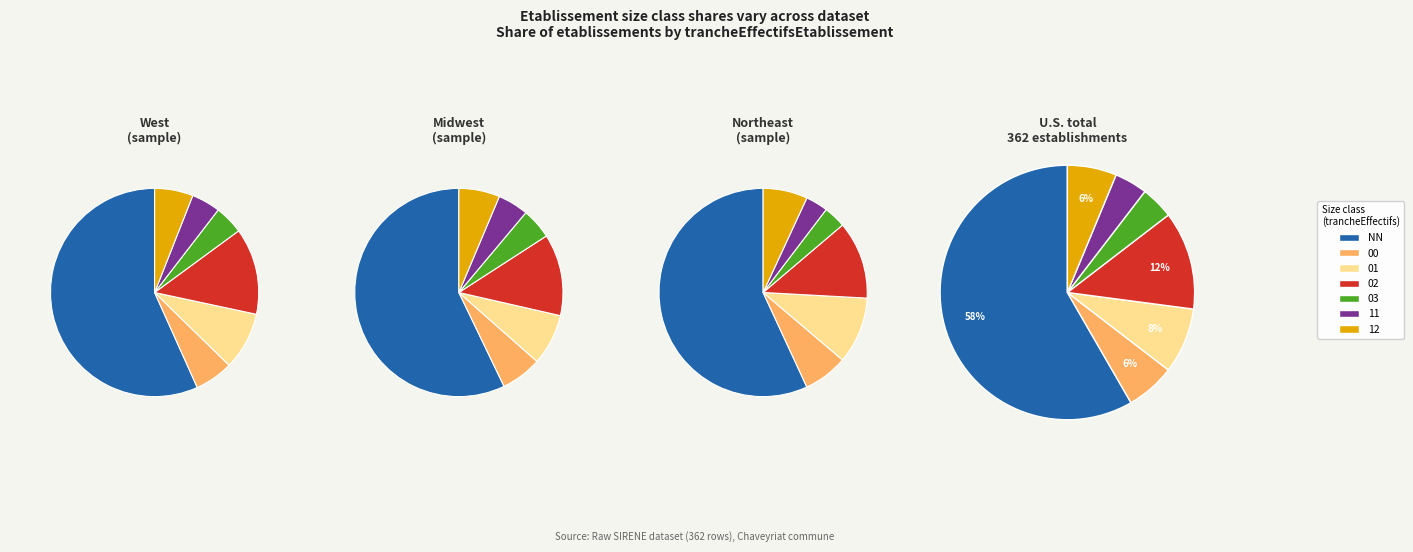

What is the majority slice?

NN